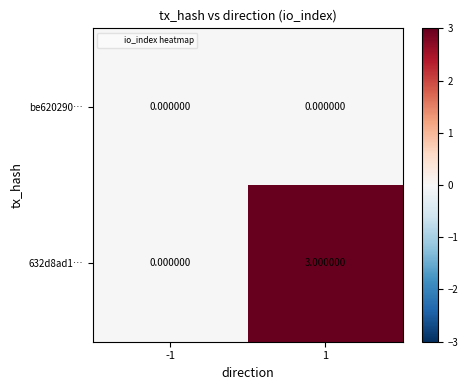

Which series has the largest total across all categories?

632d8ad1…